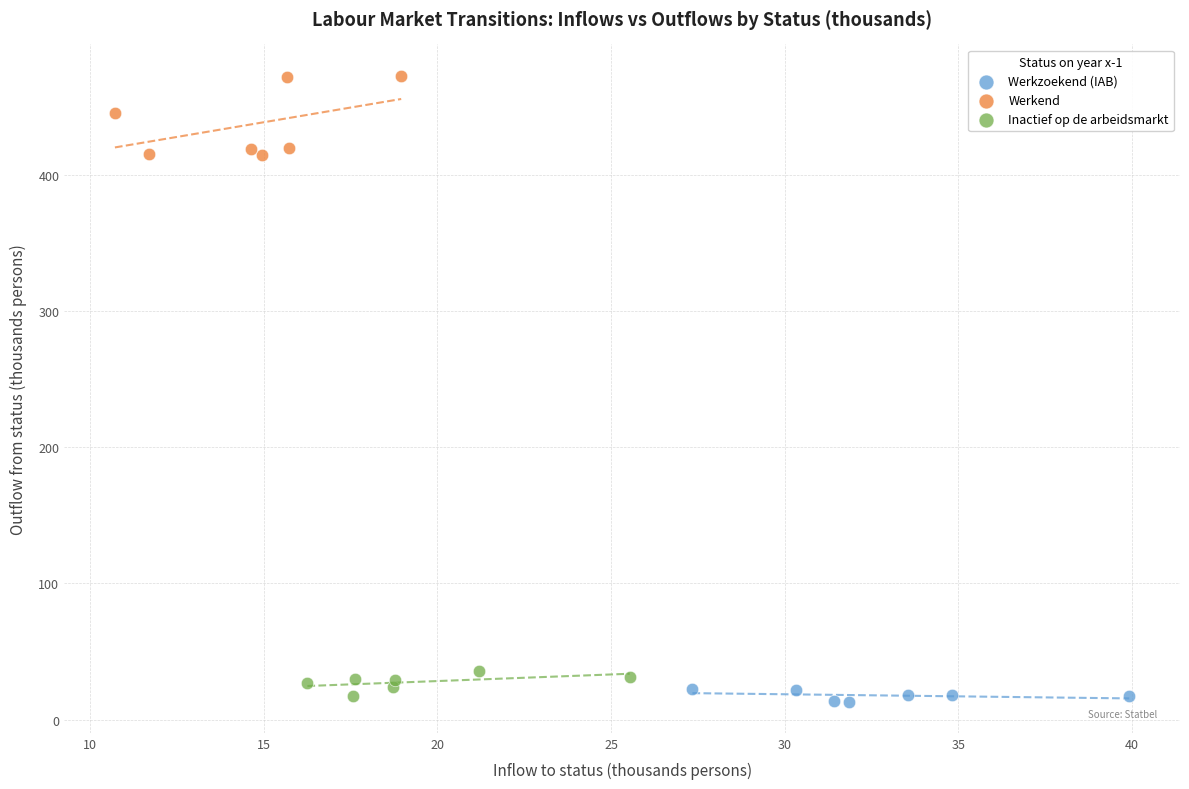

Which series contains the highest Y value?

Werkend